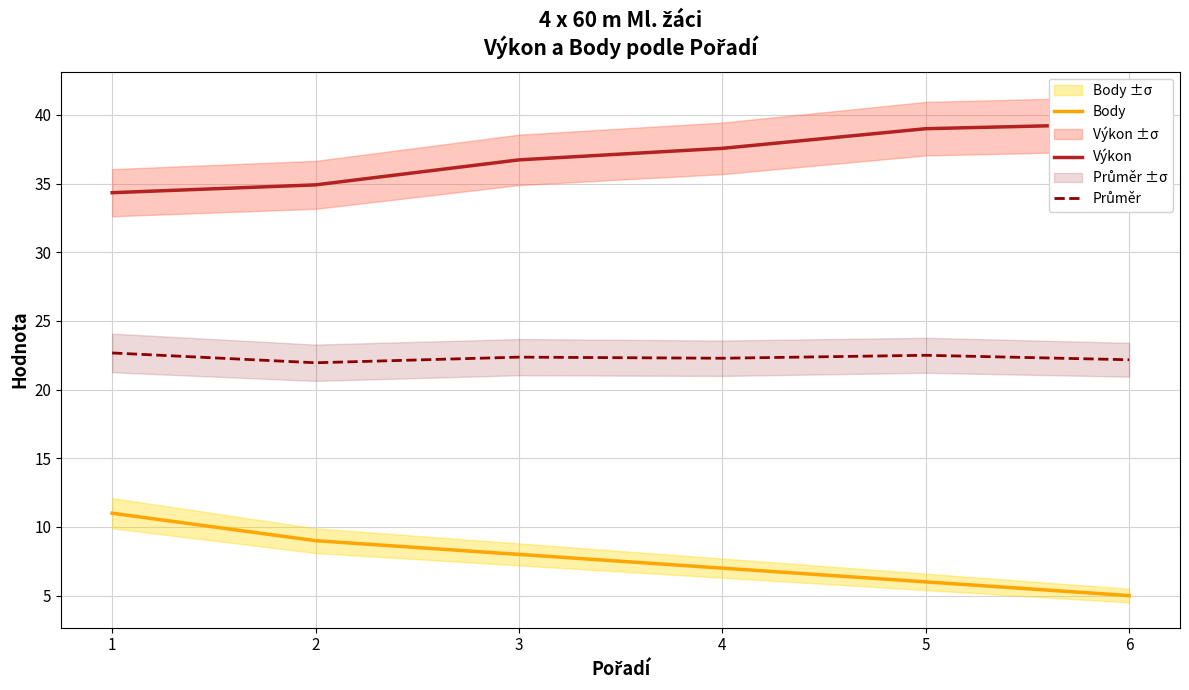

What is the sum of all Body values?

46.0